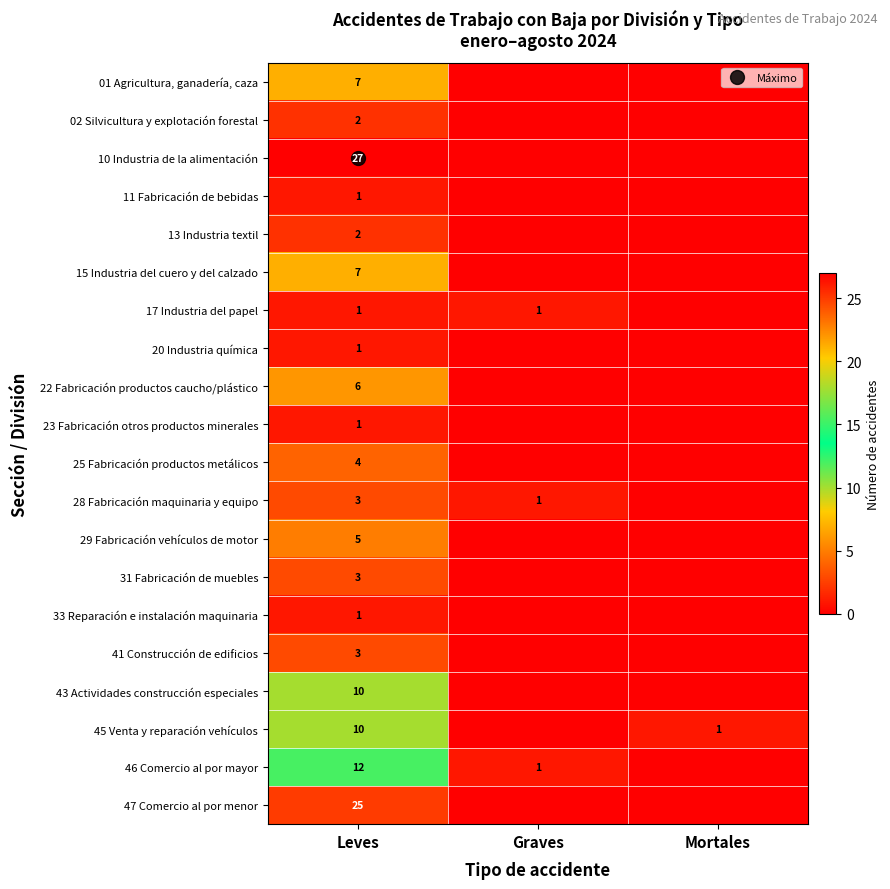

At Mortales, list the series in order from largest to smallest.

45 Venta y reparación vehículos, 01 Agricultura, ganadería, caza, 02 Silvicultura y explotación forestal, 10 Industria de la alimentación, 11 Fabricación de bebidas, 13 Industria textil, 15 Industria del cuero y del calzado, 17 Industria del papel, 20 Industria química, 22 Fabricación productos caucho/plástico, 23 Fabricación otros productos minerales, 25 Fabricación productos metálicos, 28 Fabricación maquinaria y equipo, 29 Fabricación vehículos de motor, 31 Fabricación de muebles, 33 Reparación e instalación maquinaria, 41 Construcción de edificios, 43 Actividades construcción especiales, 46 Comercio al por mayor, 47 Comercio al por menor